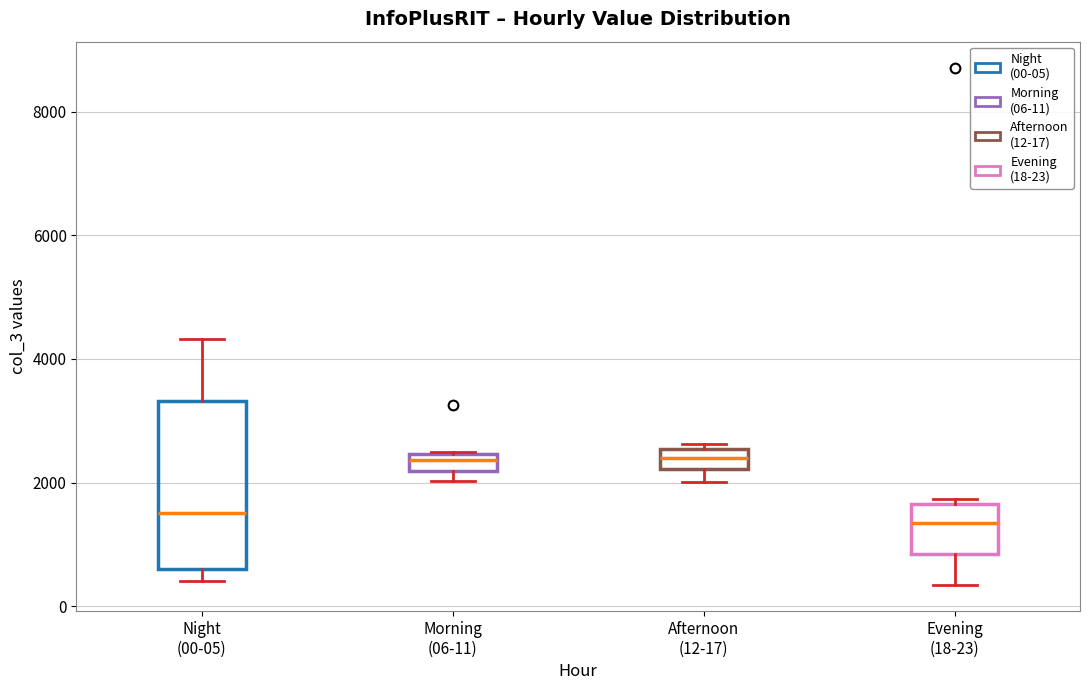

Comparing the boxes themselves (not the whiskers), which one is the tallest?

Night (00-05)